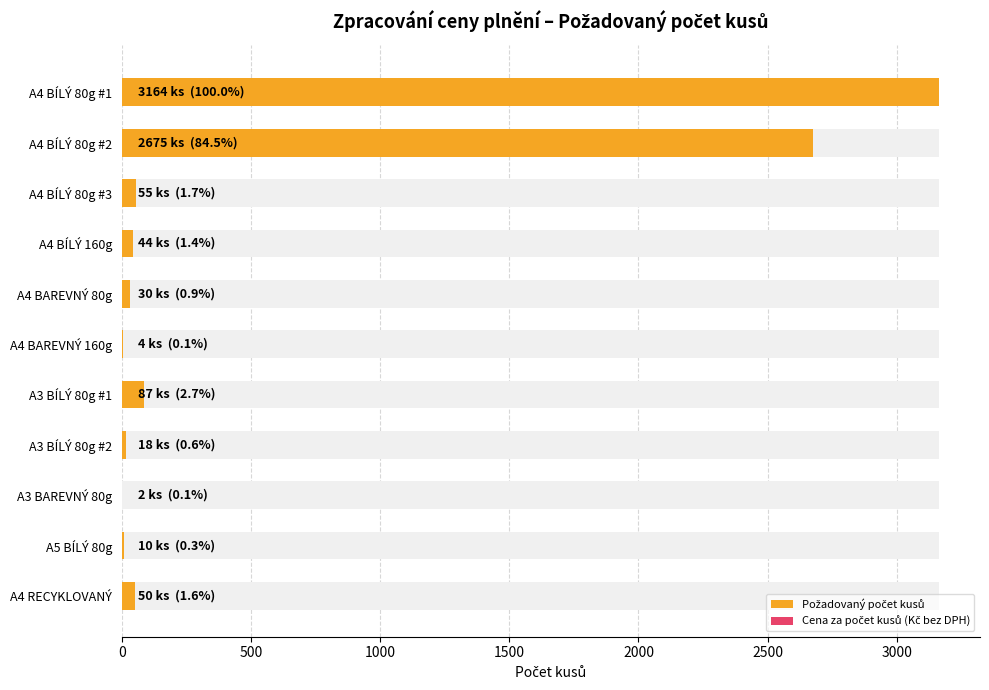

Count the number of data series in this chart.

2